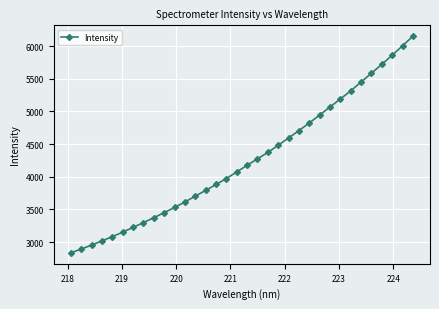

What is the sum of all values?

144548.8